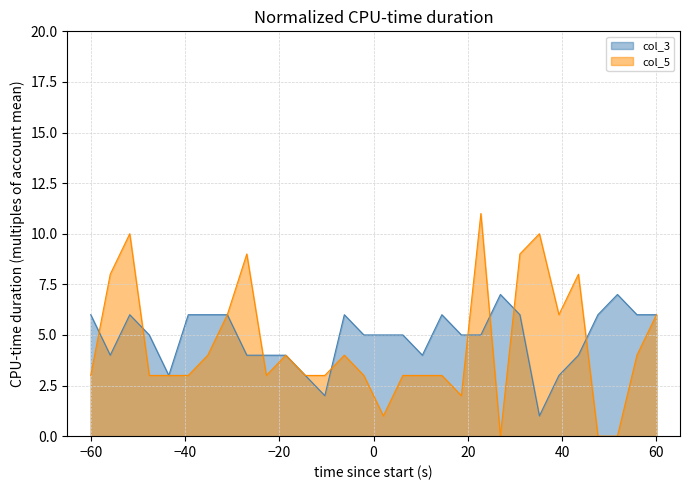

At 0, list the series in order from smallest to largest.

col_5, col_3